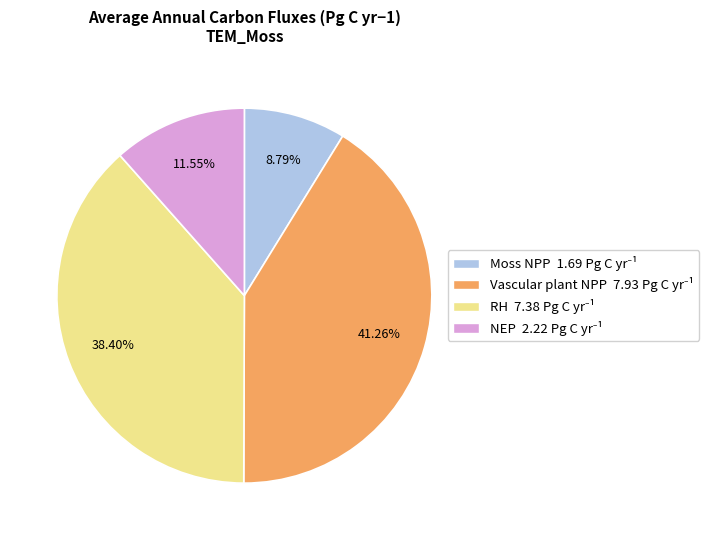

Is there a majority slice in this chart?

No